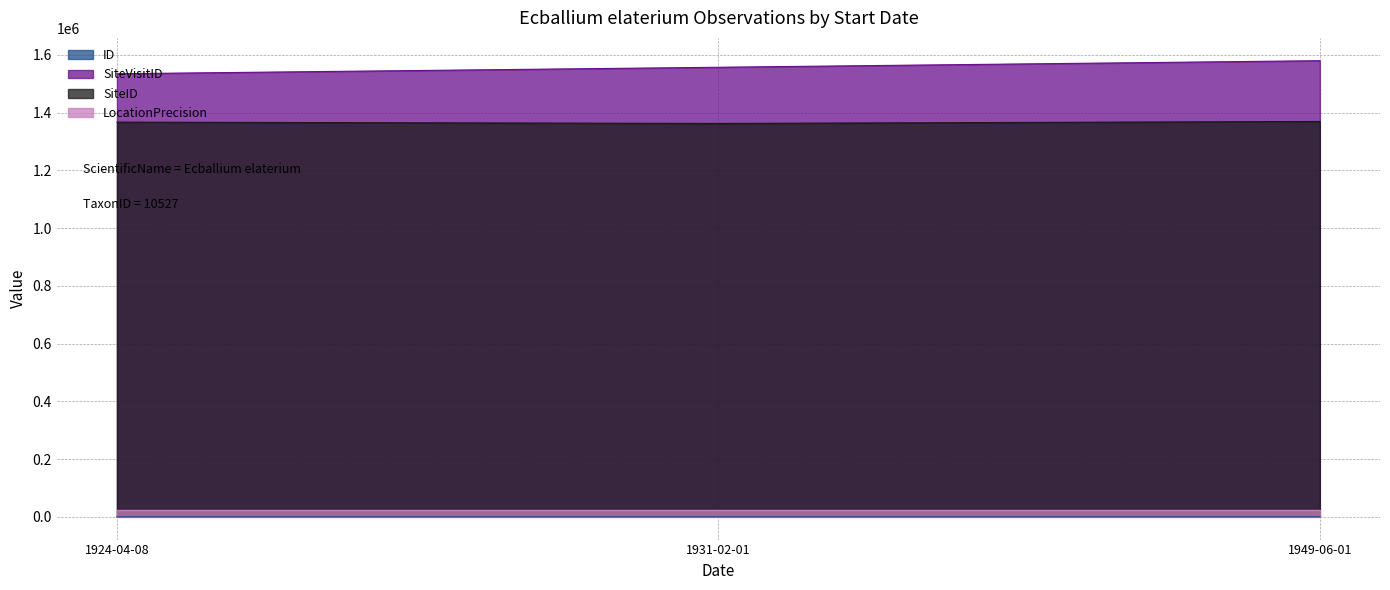

What is the label of the 1st point from the right?

1949-06-01